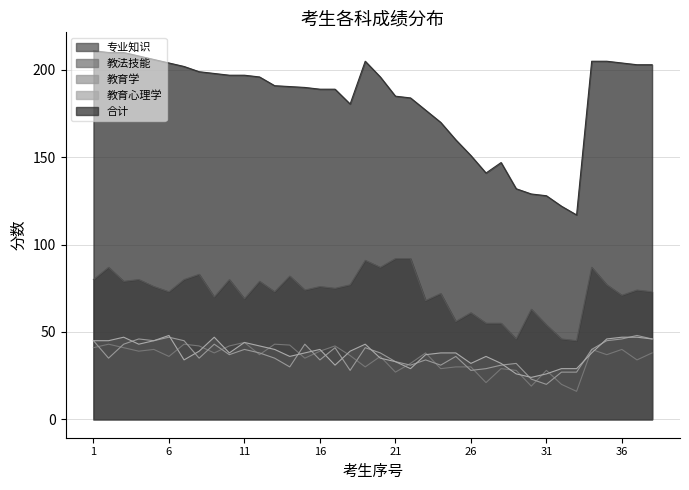

True or false: 教育心理学 and 专业知识 cross at least once.

False